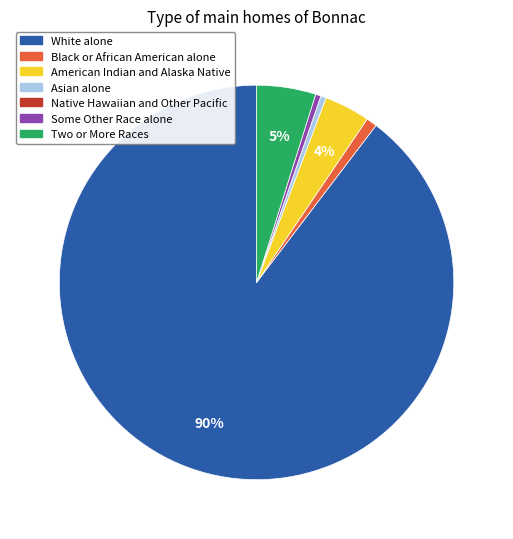

To the nearest percent, what portion does American Indian and Alaska Native represent?

4%